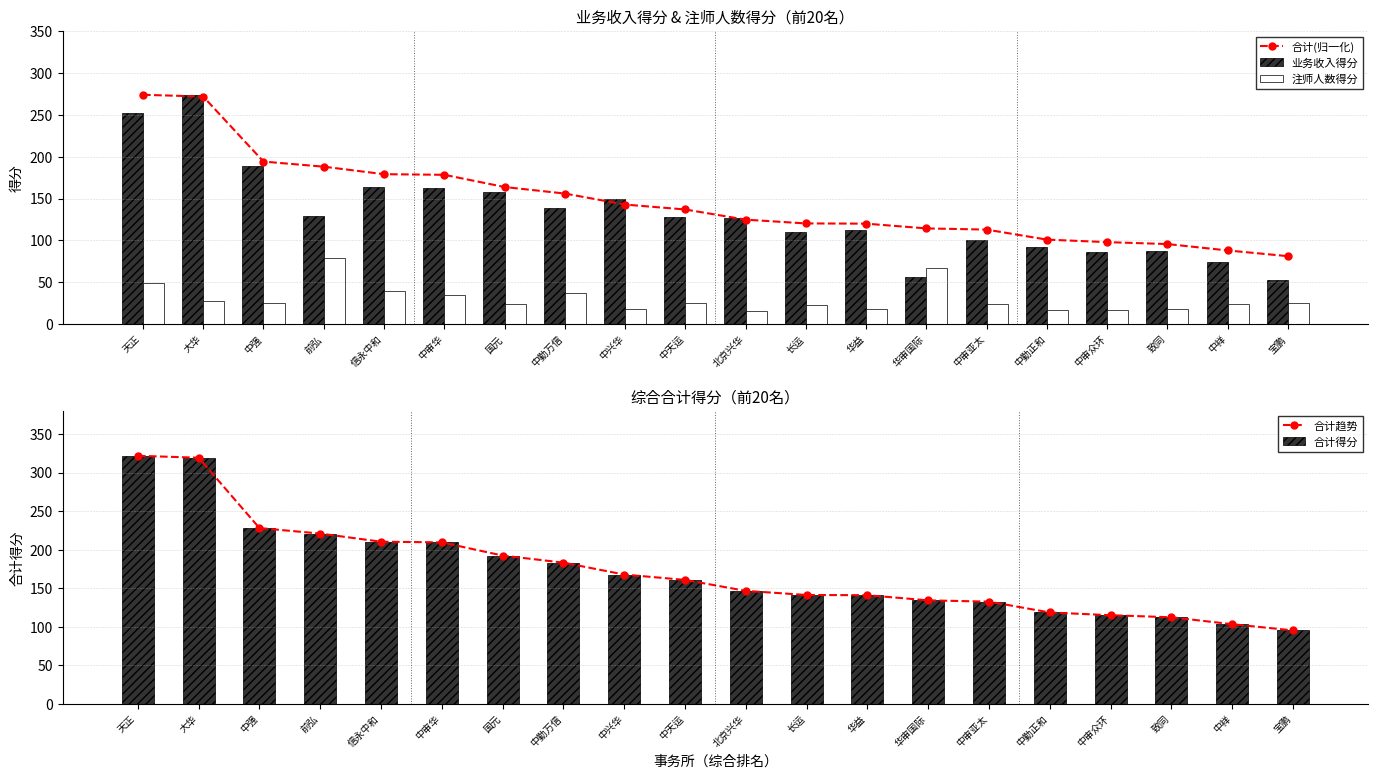

What is the total value across all series at 中勤正和?

447.9